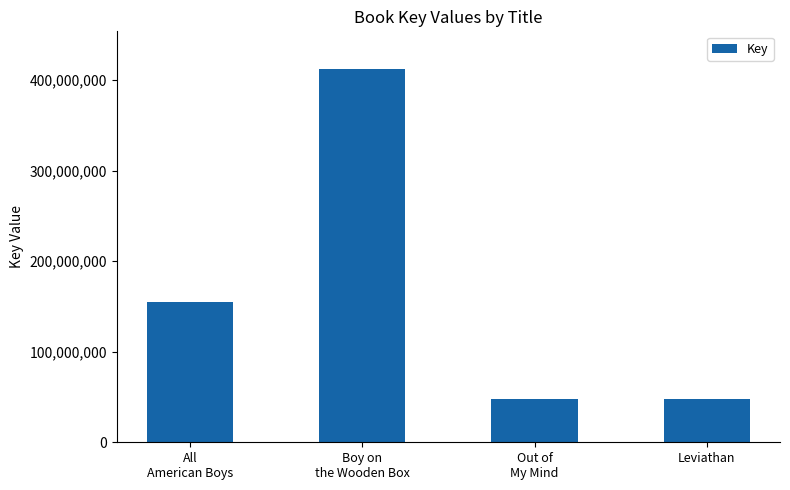

What is the greatest value displayed?

412394819